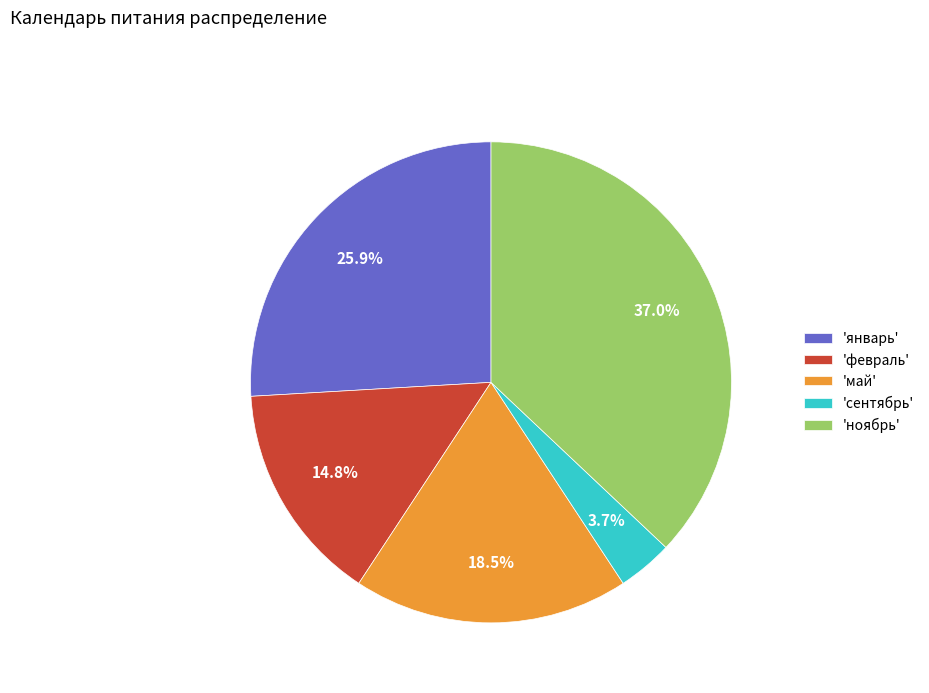

How many slices are in this pie chart?

5